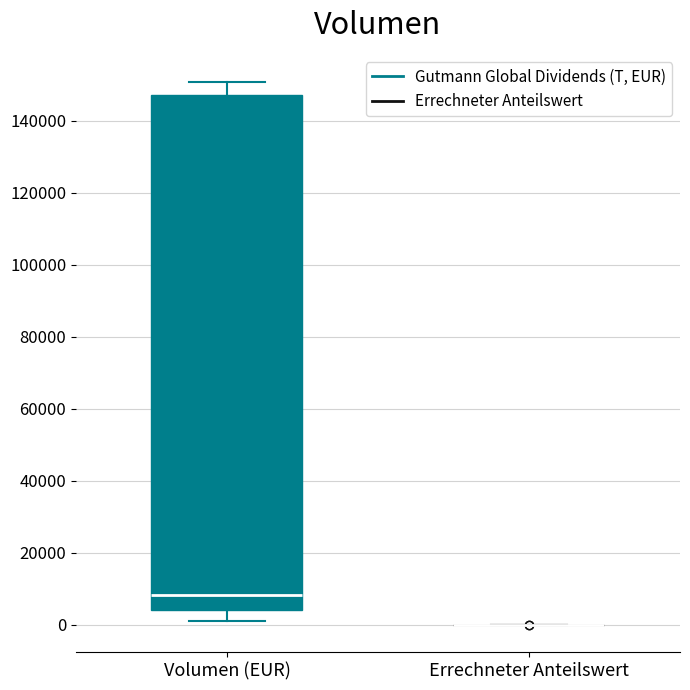

Reading left to right, read every box against the y-axis: the position of its median line, the range the box covers, and the ends of its whiskers. The values are not printed on the chart, so give them approximately, as read against the axis.

Volumen (EUR): median 8000, box 4000 to 148000, whiskers 2000 to 150000
Errechneter Anteilswert: box collapsed to a line at 0, whiskers 0 to 0